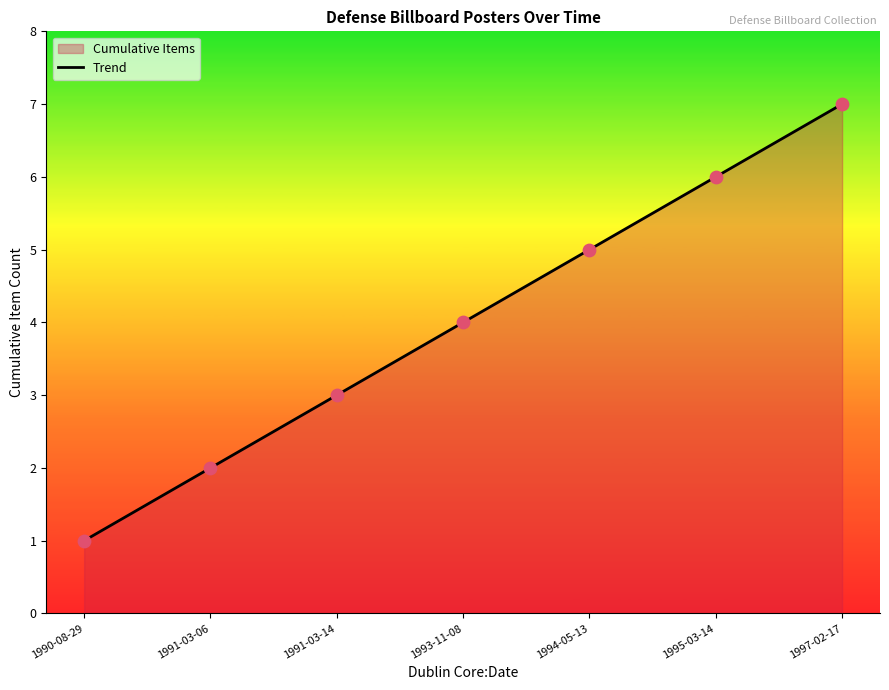

What is the ratio of the value at 1993-11-08 to the value at 1995-03-14?

0.7